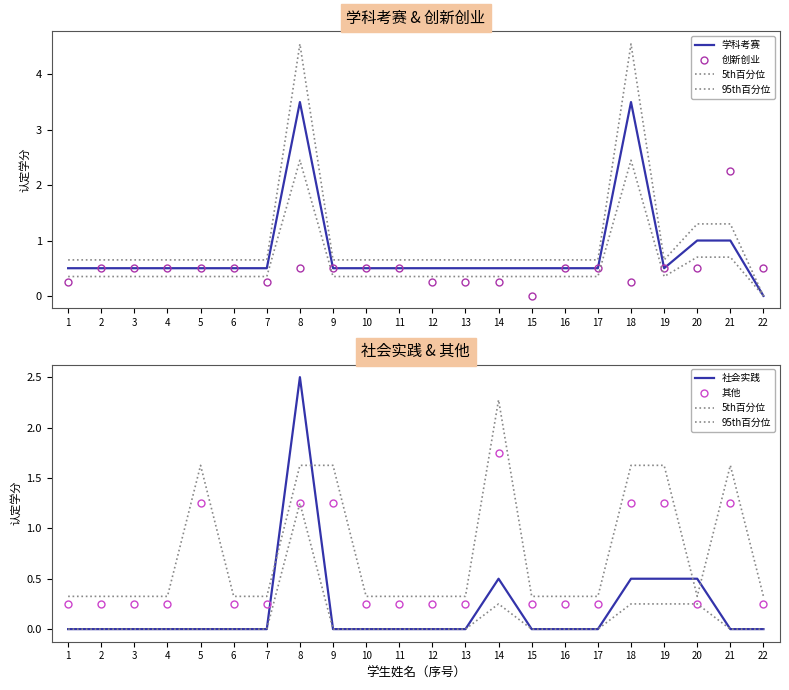

Is the value of 95th百分位 at 10 greater than the value of 学科考赛 at 18?

No